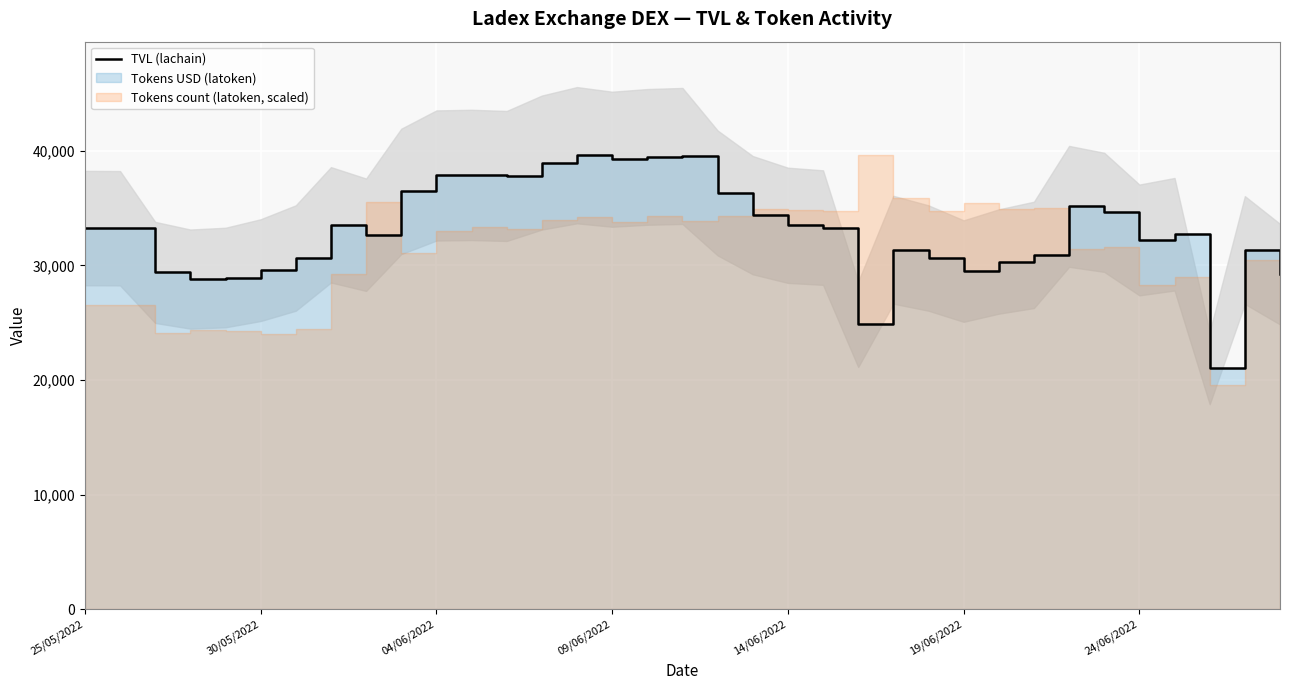

Between 32 and 34, which is larger?

34